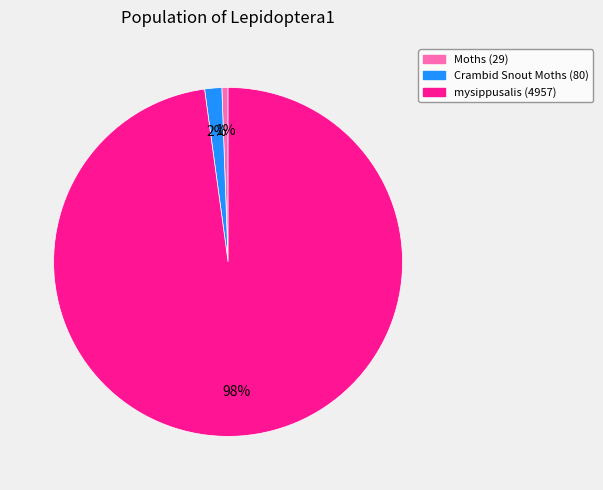

To the nearest percent, what portion does Crambid Snout Moths (80) represent?

2%